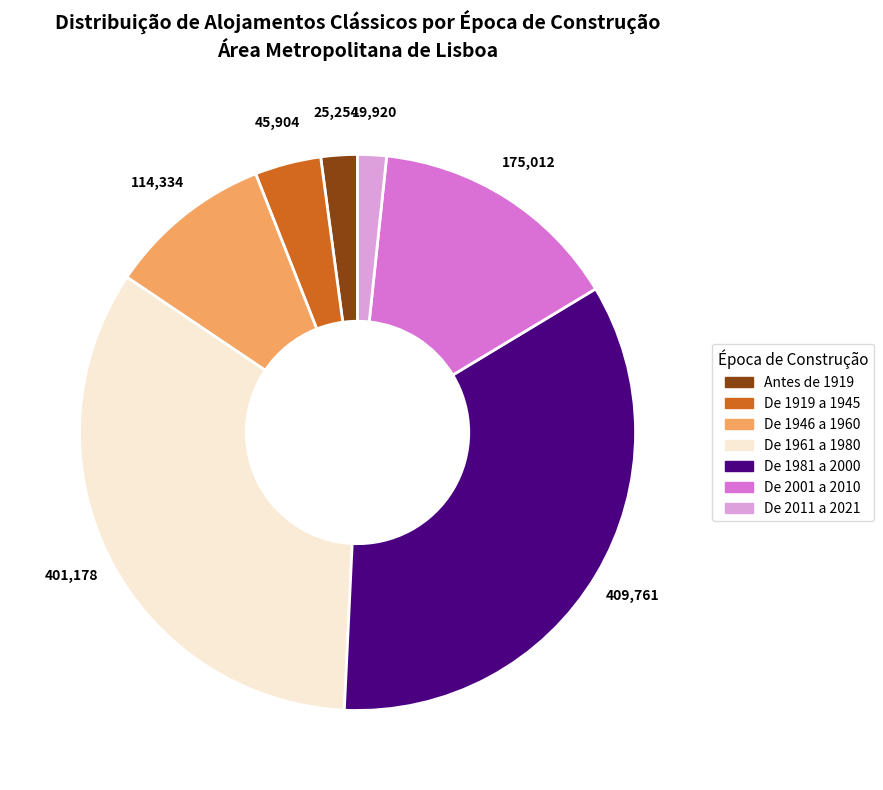

Is there any slice that represents more than half of the pie?

No